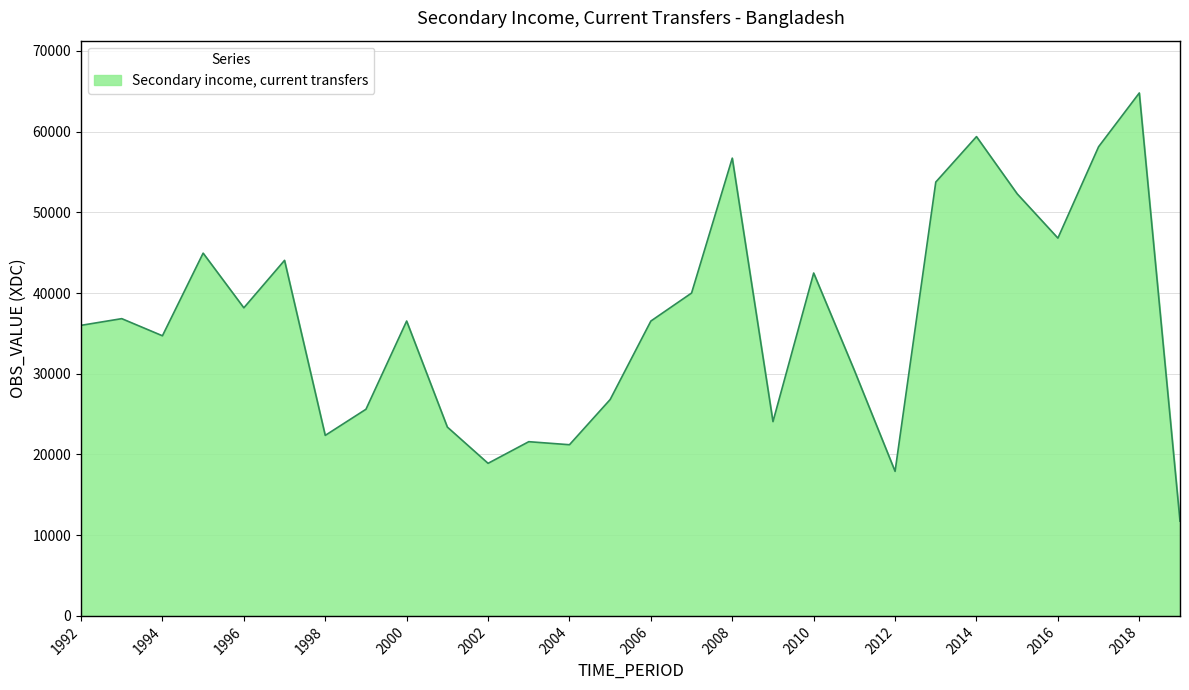

What is the maximum value shown in the chart?

64786